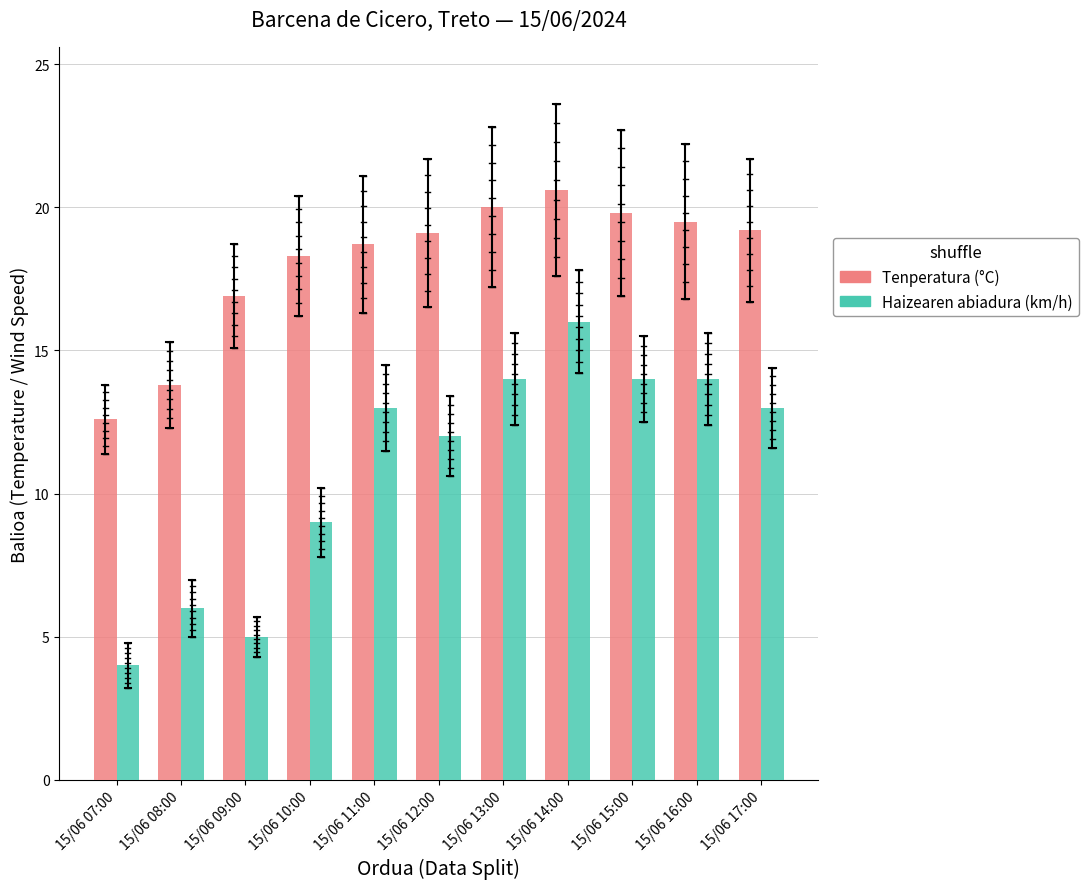

Which series has the largest range (max minus min)?

Haizearen abiadura (km/h)